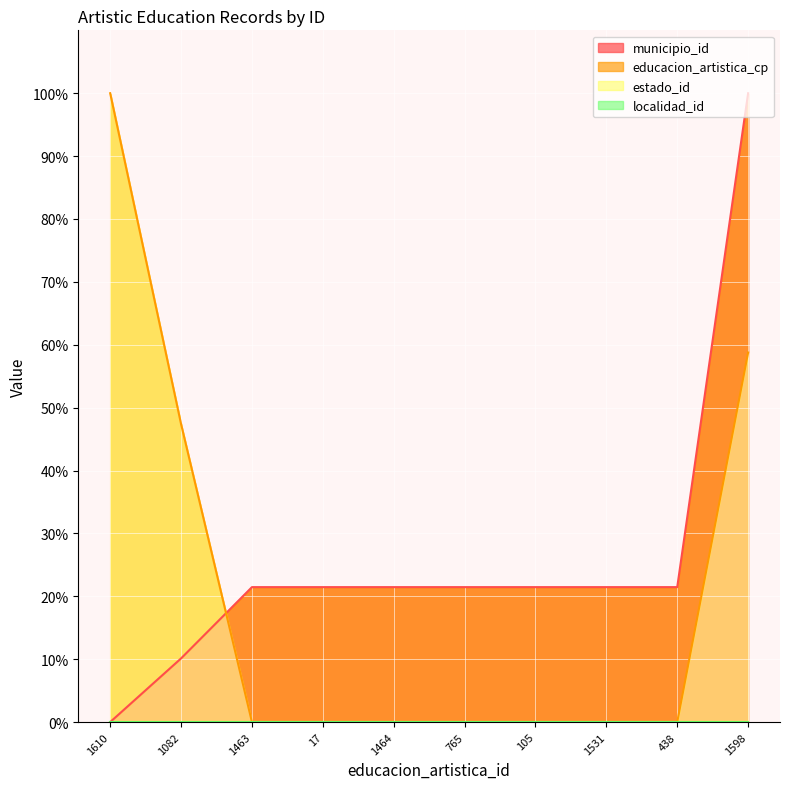

The value of municipio_id at 765 is 34.1. True or false?

False